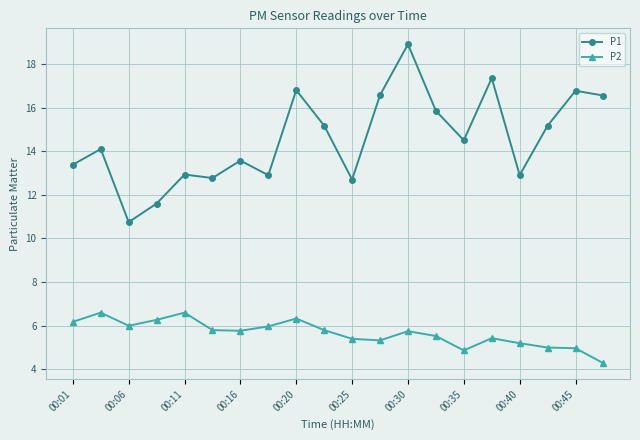

Rank the series by their maximum value, from lowest to highest.

P2, P1